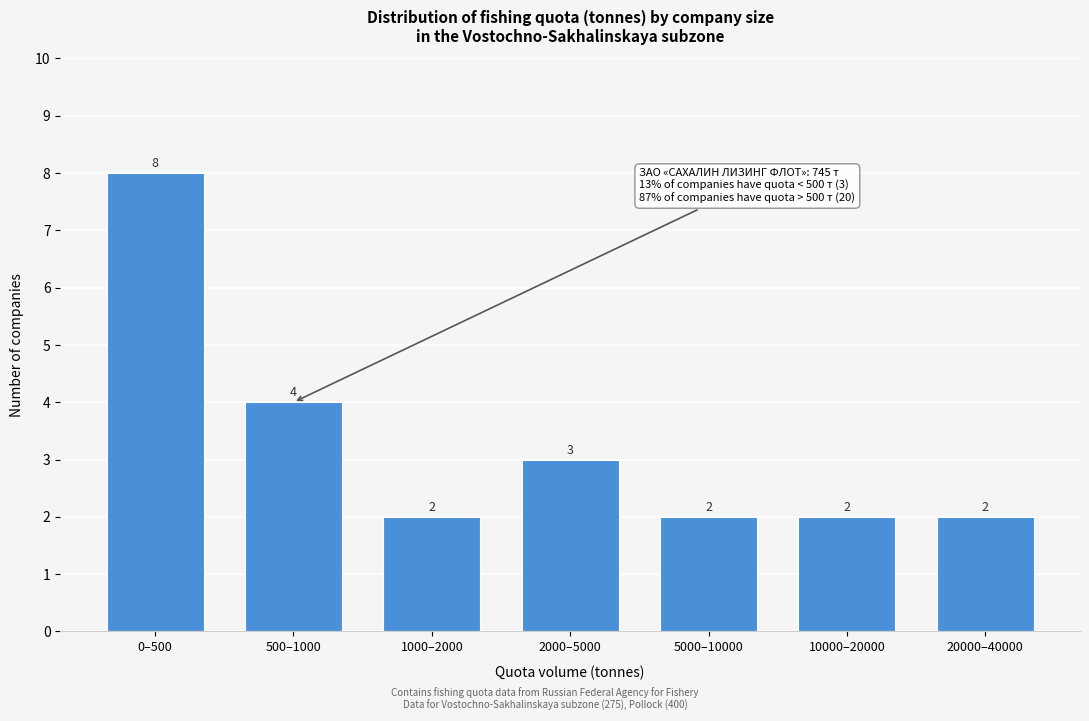

Reading left to right, transcribe all the data shown in this chart.

0–500=8	500–1000=4	1000–2000=2	2000–5000=3	5000–10000=2	10000–20000=2	20000–40000=2